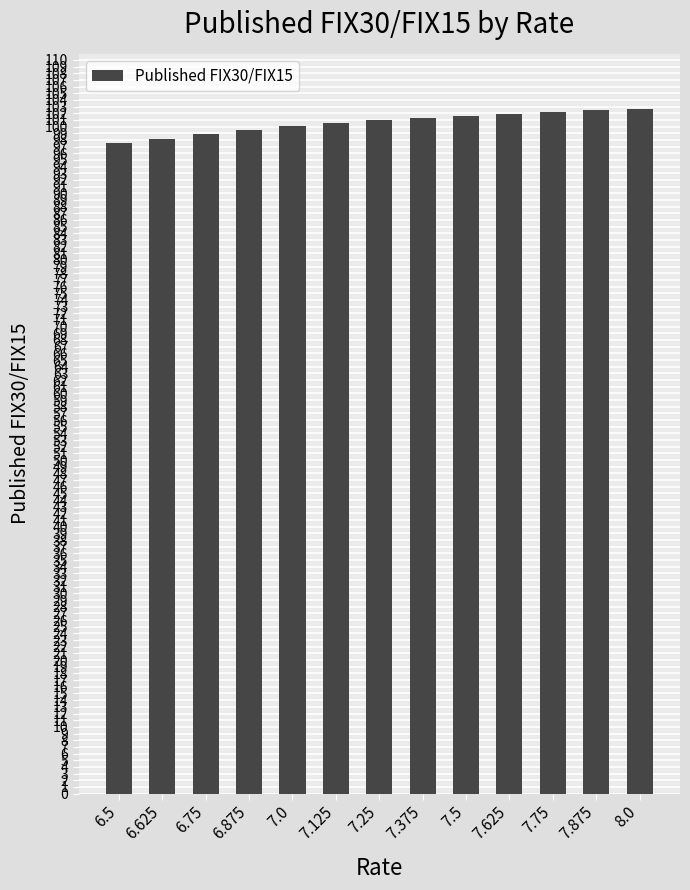

Between 8.0 and 6.75, which is larger?

8.0